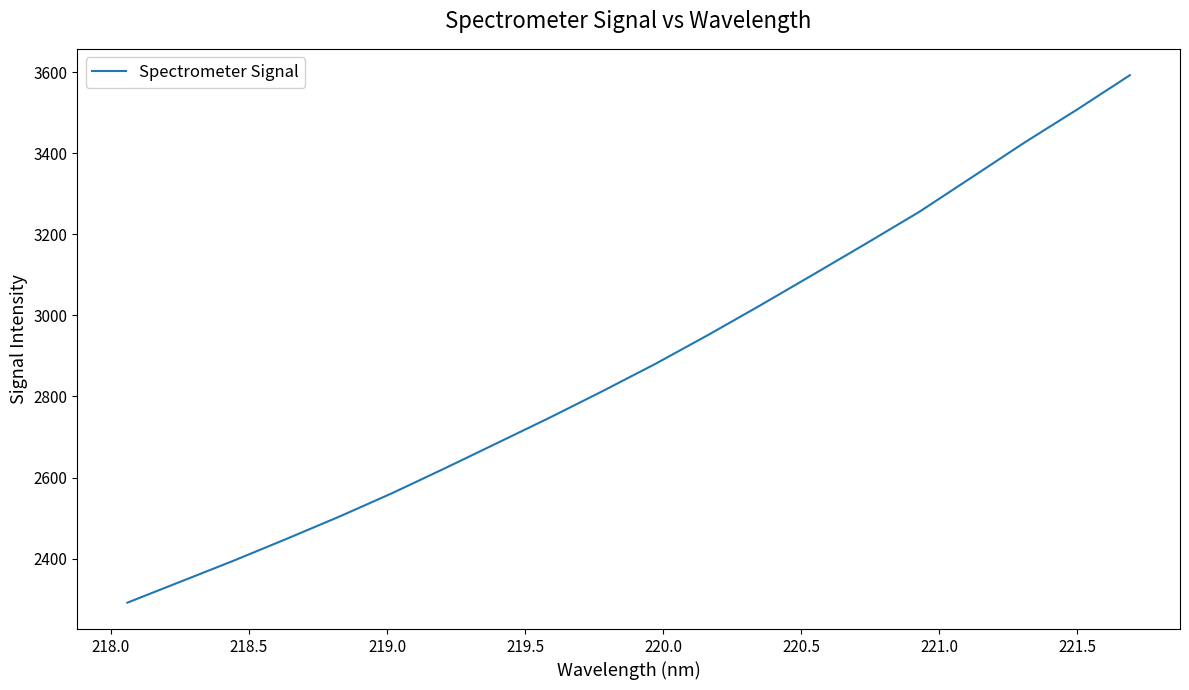

What is the smallest value displayed?

2291.6